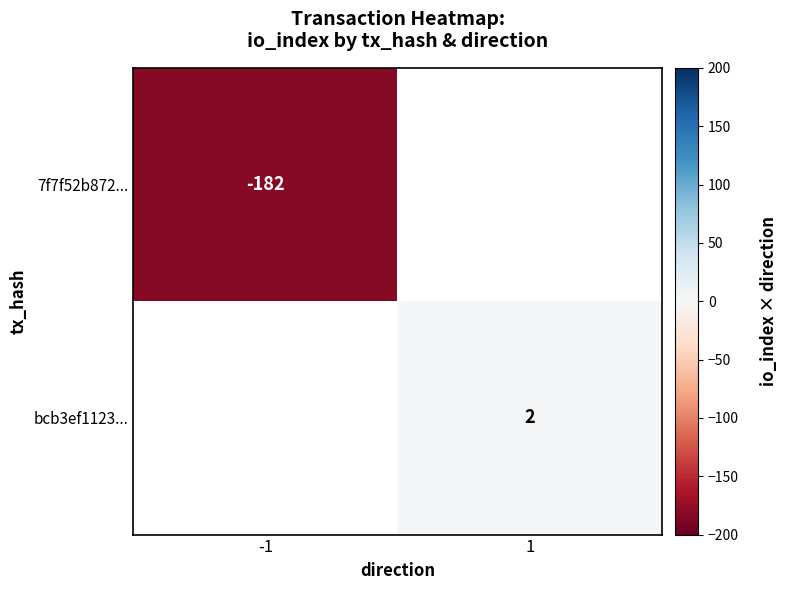

Is the value of 7f7f52b872... at -1 greater than the value of bcb3ef1123... at 1?

No